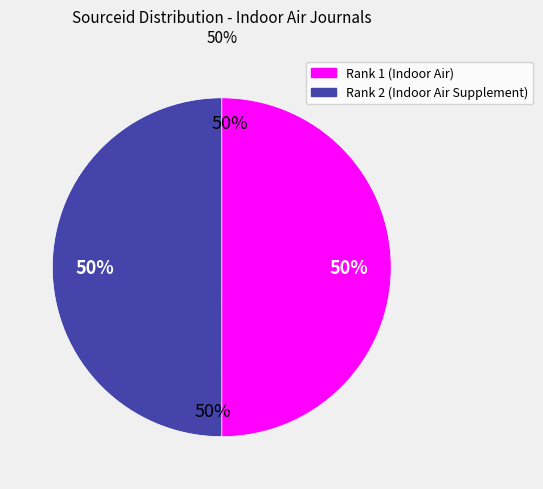

Combined, what portion of the pie is Rank 1 (Indoor Air) and Rank 2 (Indoor Air Supplement)?

100.0%